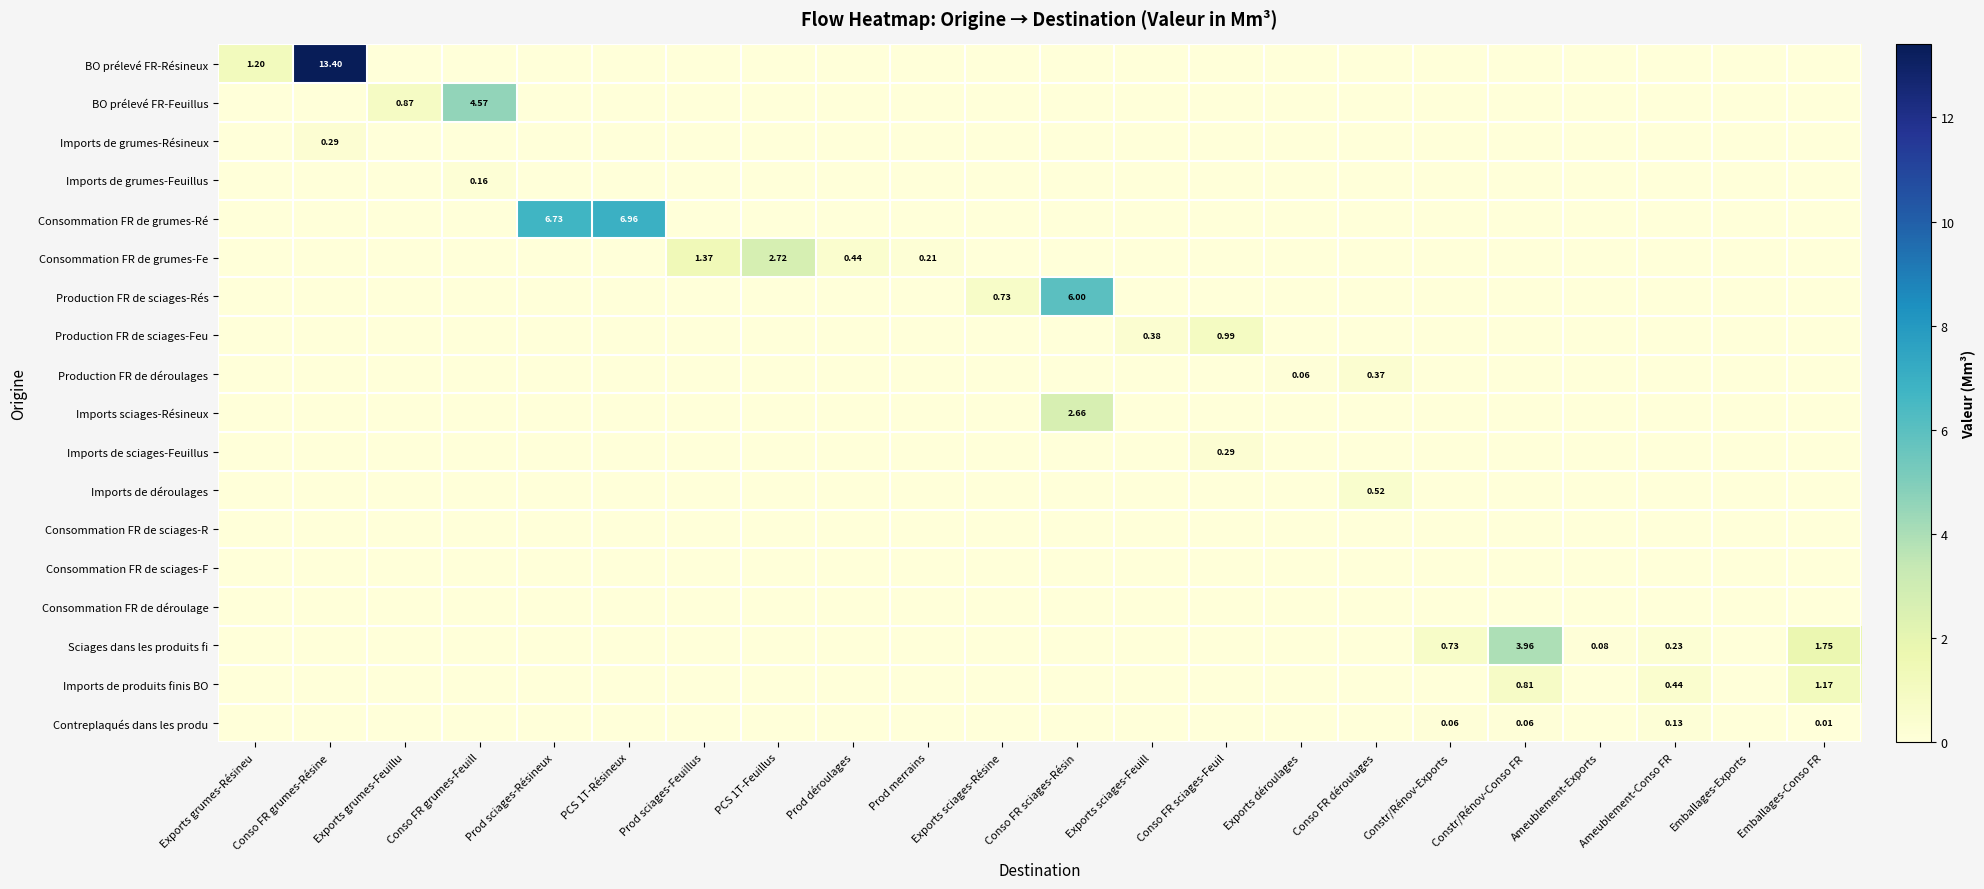

Which series has the largest range (max minus min)?

BO prélevé FR-Résineux